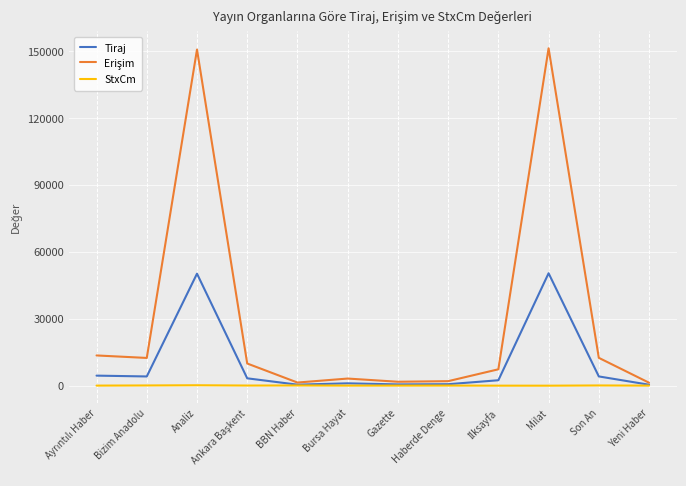

What is the greatest value displayed?

151161